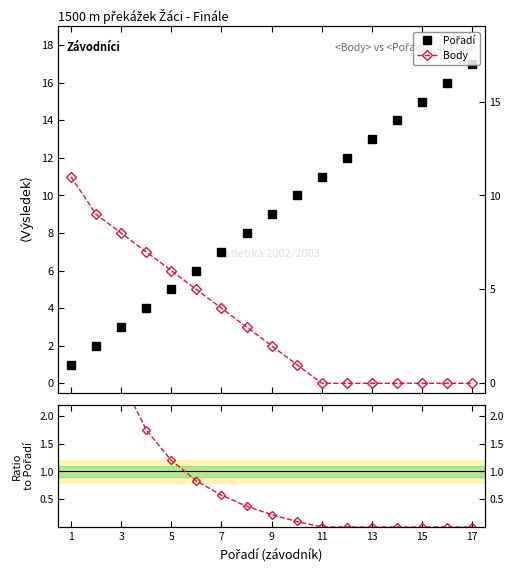

At 15, list the series in order from largest to smallest.

Pořadí, Body, Body/Pořadí